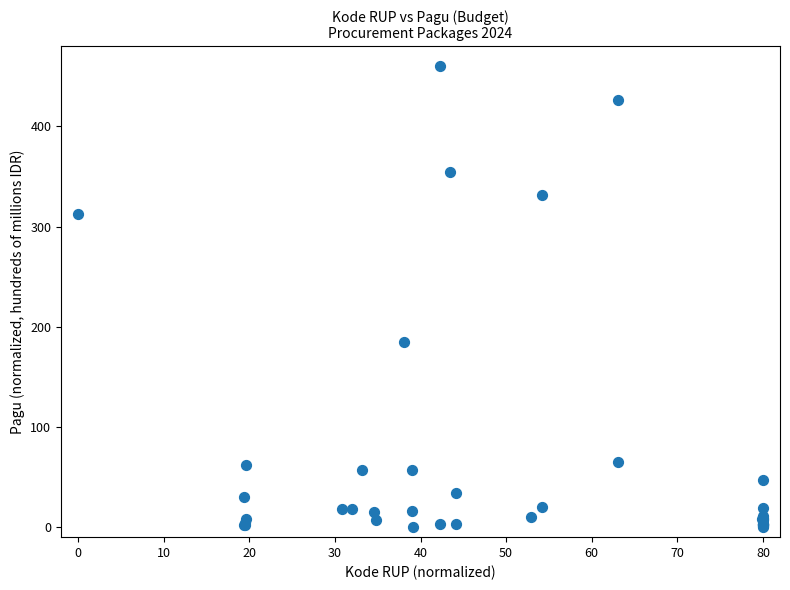

What Y value in the scatter plot is closest to 230?

184.7